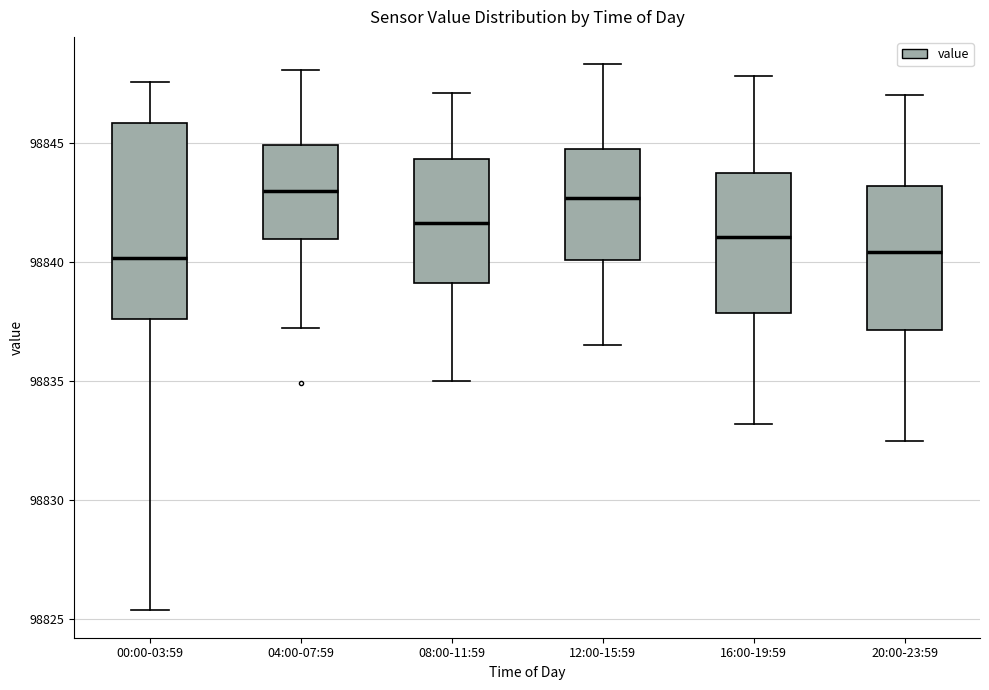

Reading left to right, read every box against the y-axis: the position of its median line, the range the box covers, and the ends of its whiskers. The values are not printed on the chart, so give them approximately, as read against the axis.

00:00-03:59: median 98840.0, box 98837.5 to 98846.0, whiskers 98825.5 to 98847.5
04:00-07:59: median 98843.0, box 98841.0 to 98845.0, whiskers 98837.0 to 98848.0
08:00-11:59: median 98841.5, box 98839.0 to 98844.5, whiskers 98835.0 to 98847.0
12:00-15:59: median 98842.5, box 98840.0 to 98845.0, whiskers 98836.5 to 98848.5
16:00-19:59: median 98841.0, box 98838.0 to 98844.0, whiskers 98833.0 to 98848.0
20:00-23:59: median 98840.5, box 98837.0 to 98843.0, whiskers 98832.5 to 98847.0